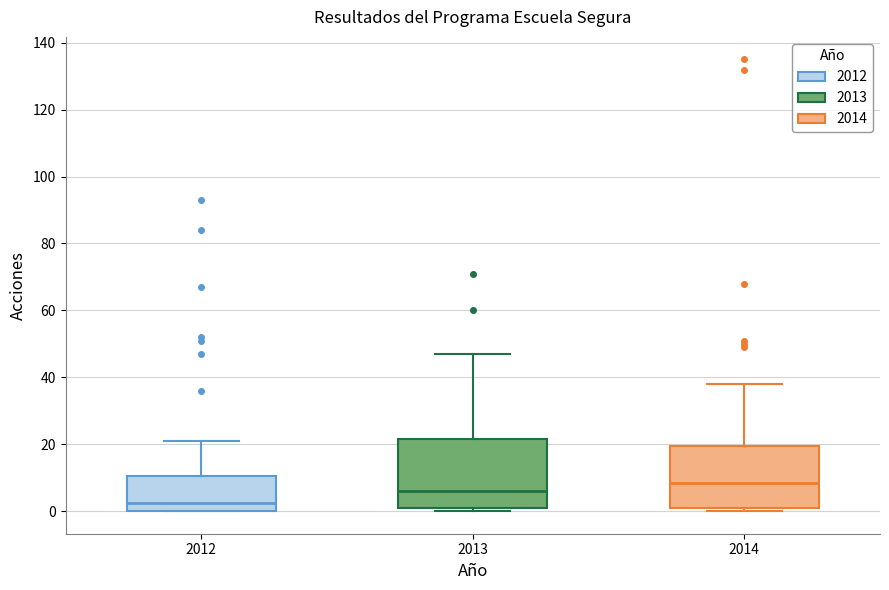

Reading left to right, transcribe this box plot: for each box, give where its median line is, the range the box spans, and where its two whiskers end, as read against the y-axis. The values are not printed on the chart, so give them approximately, as read against the axis.

2012: median 2, box 0 to 10, whiskers 0 to 22
2013: median 6, box 2 to 22, whiskers 0 to 48
2014: median 8, box 2 to 20, whiskers 0 to 38